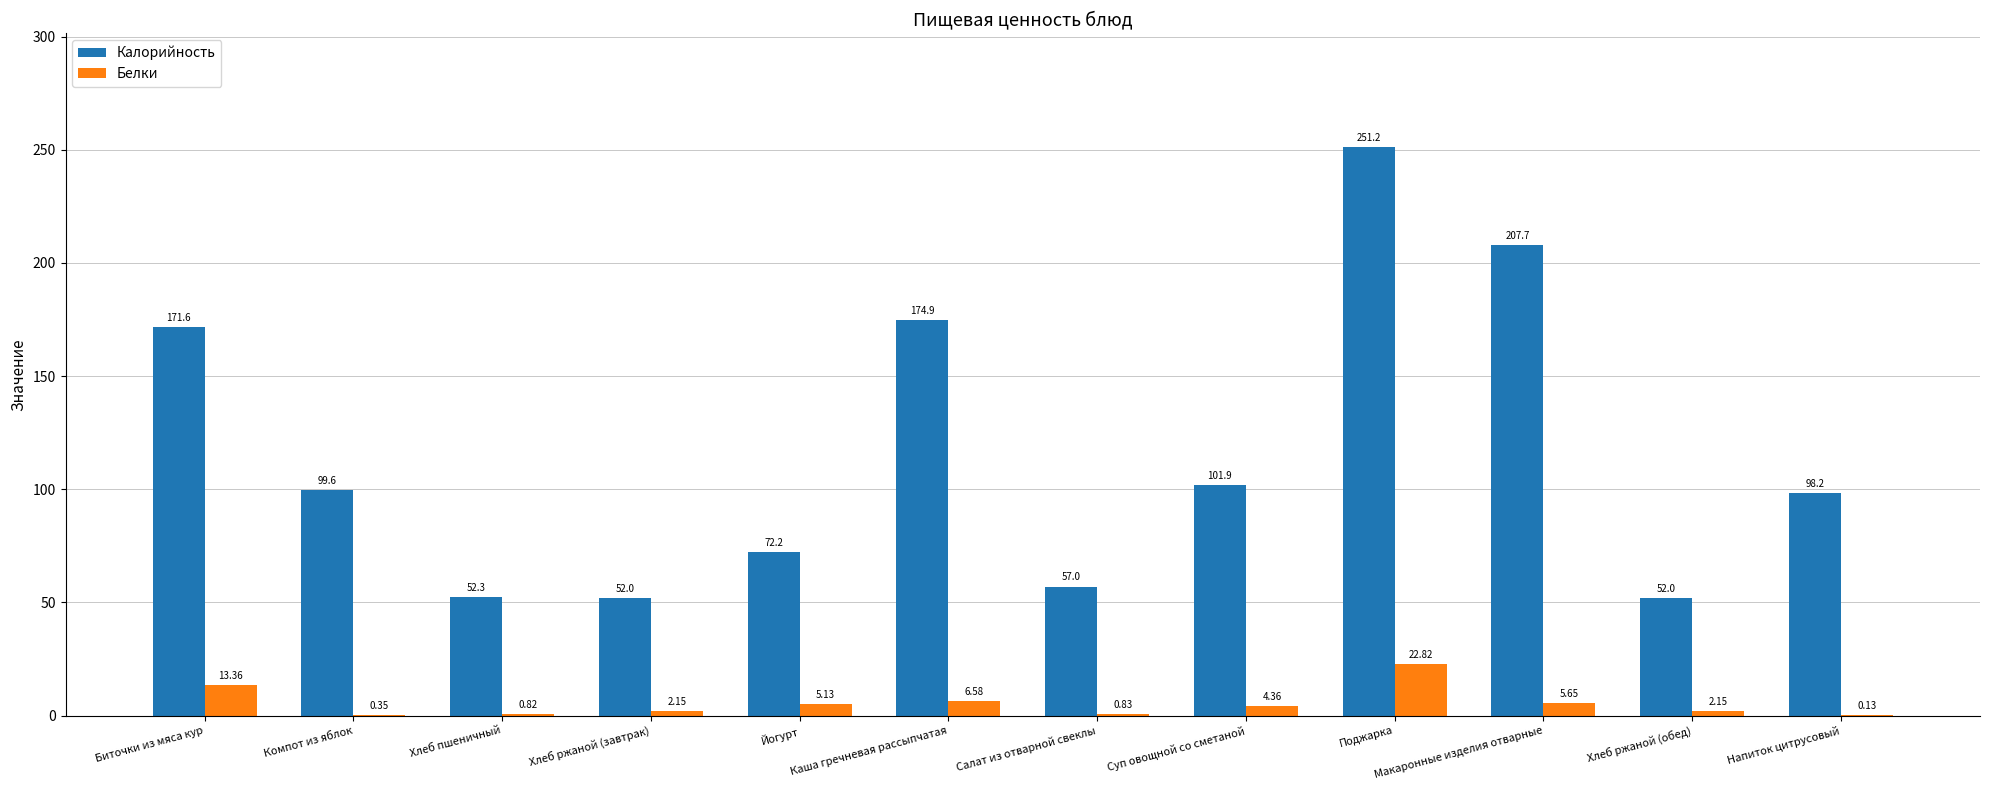

Which series changed the most between Хлеб ржаной (завтрак) and Каша гречневая рассыпчатая?

Калорийность